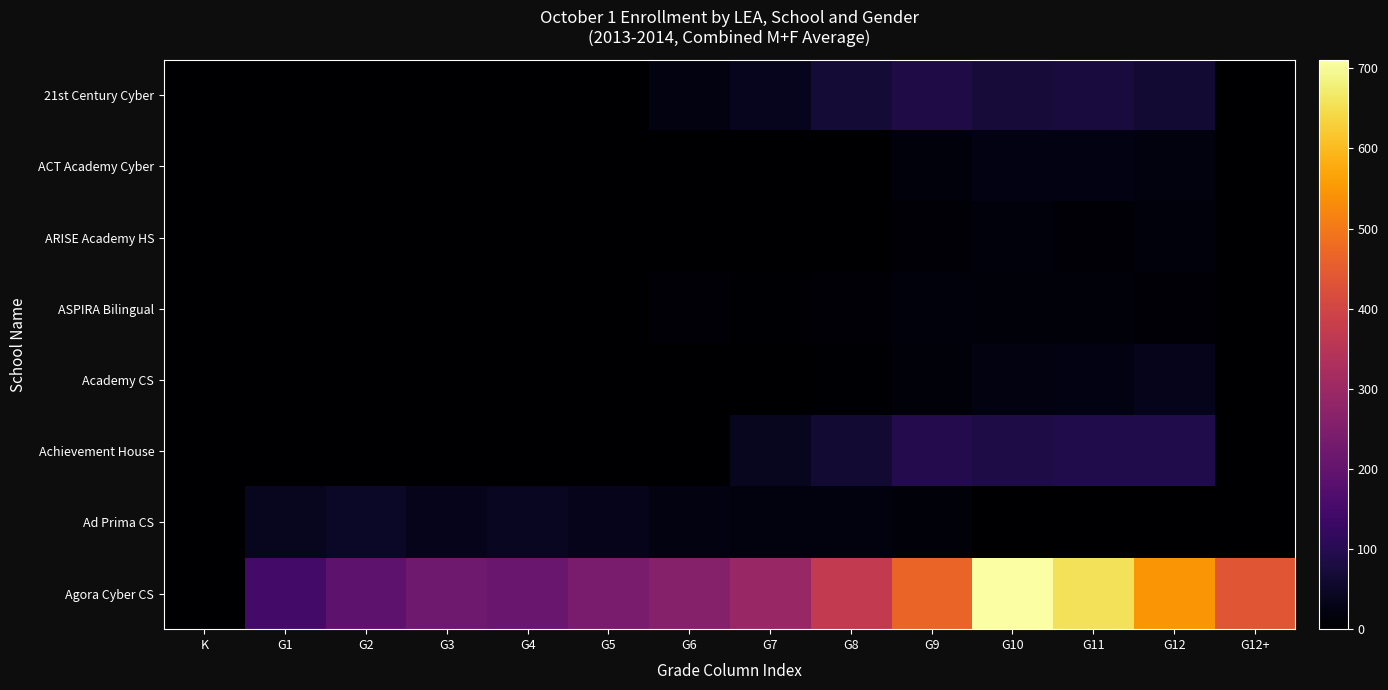

Count the number of data series in this chart.

8